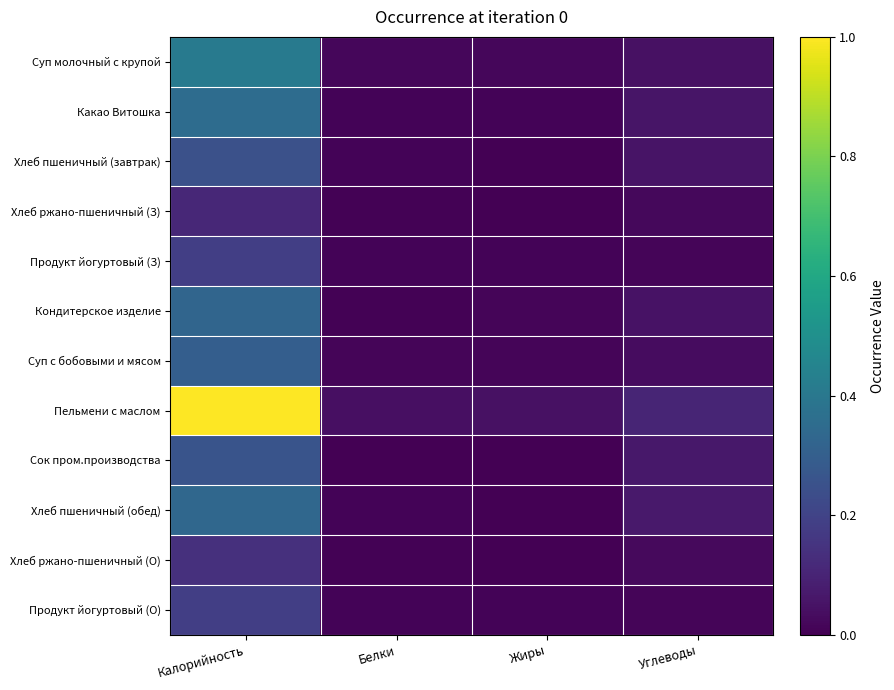

At Углеводы, list the series in order from largest to smallest.

Пельмени с маслом, Хлеб пшеничный (обед), Сок пром.производства, Какао Витошка, Хлеб пшеничный (завтрак), Кондитерское изделие, Суп молочный с крупой, Суп с бобовыми и мясом, Хлеб ржано-пшеничный (О), Хлеб ржано-пшеничный (З), Продукт йогуртовый (З), Продукт йогуртовый (О)